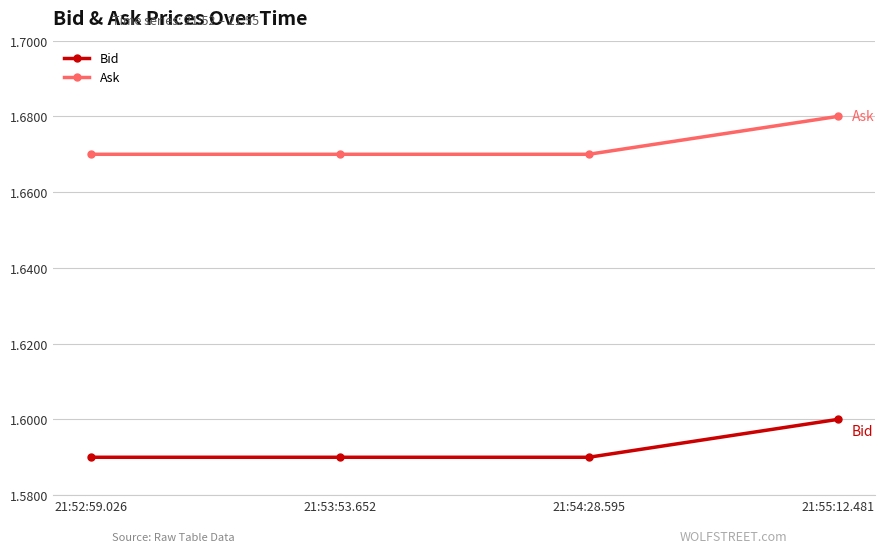

True or false: Ask has a value of 2.4 at 21:52:59.026.

False